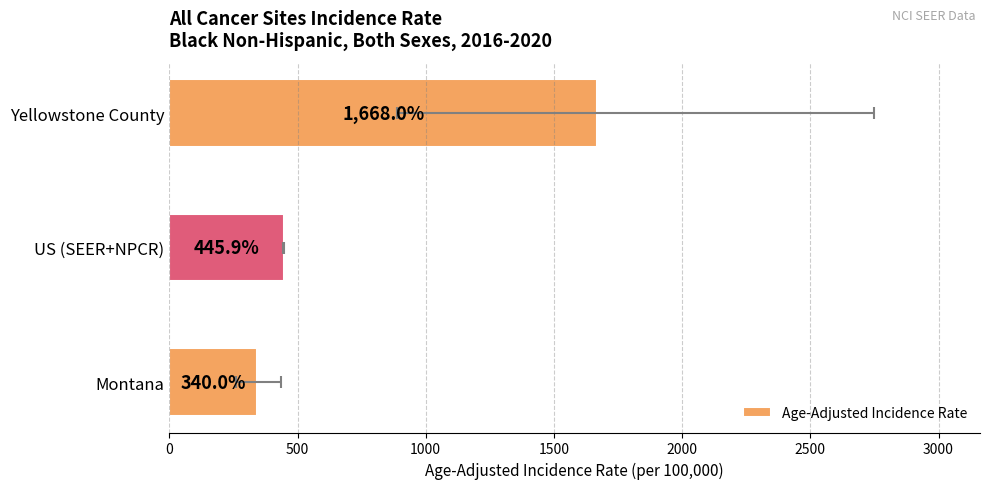

Reading left to right, list all the values displayed in this chart.

340.0	445.9	1668.0